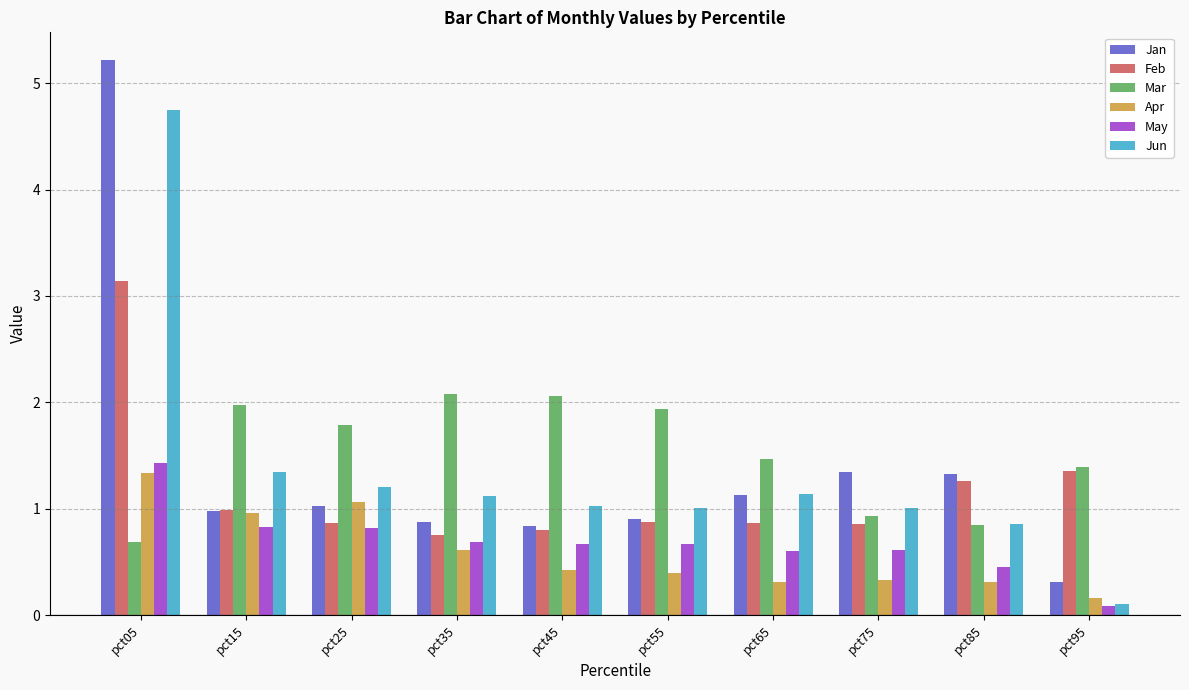

What is the maximum value for Mar?

2.1